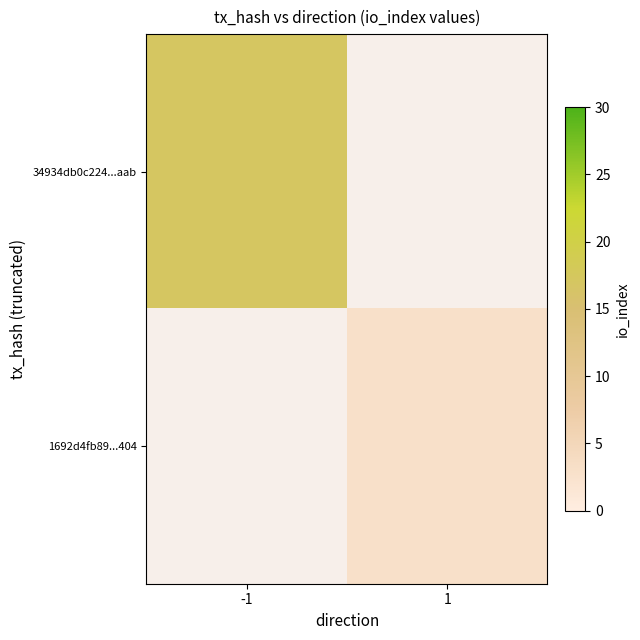

Which series has the widest spread of values?

34934db0c224...aab